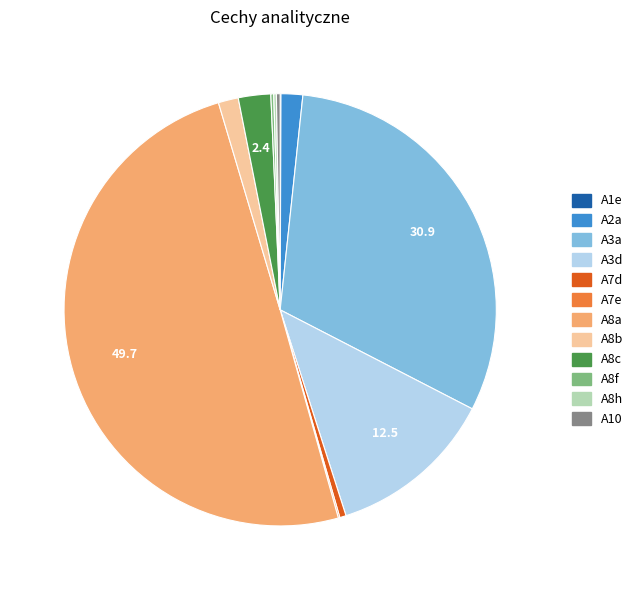

Combined, do A7d and A2a account for over 50%?

No